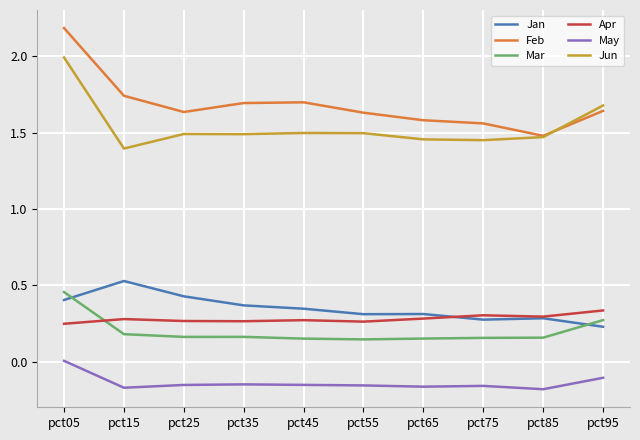

Between which two adjacent categories do Mar and Apr first intersect?

pct05 and pct15